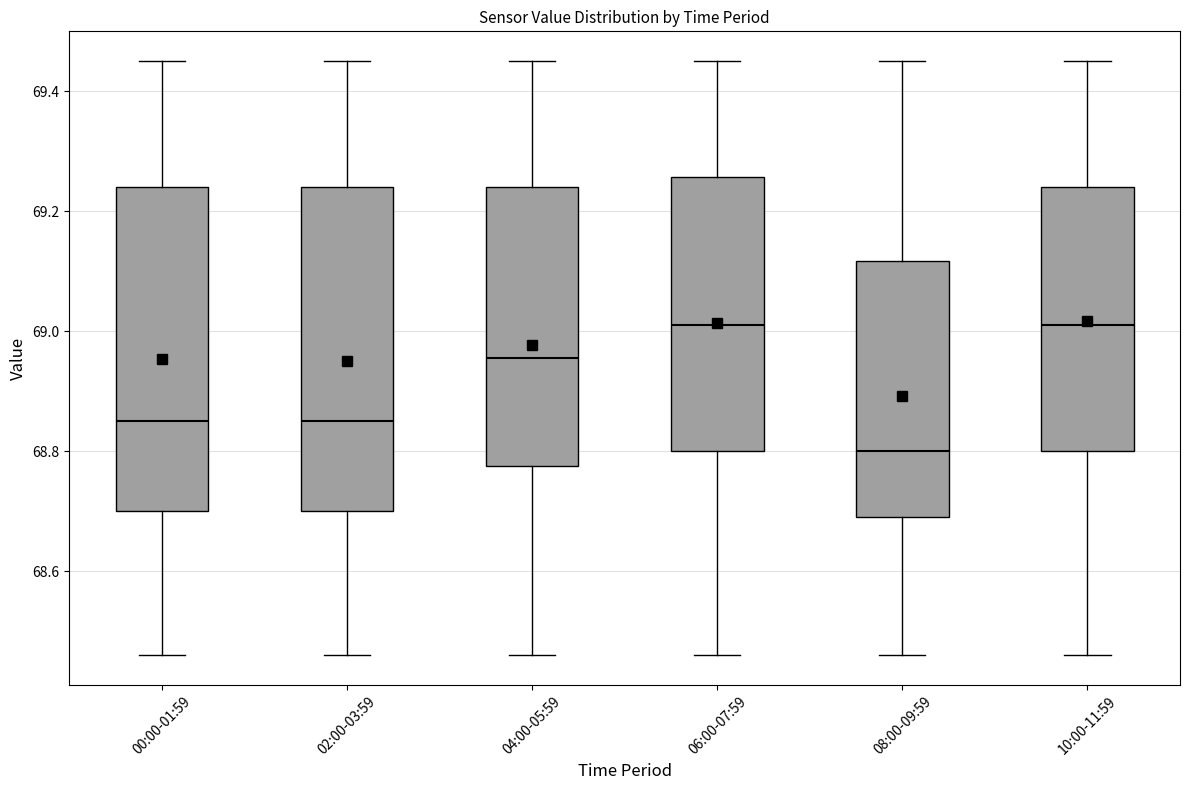

Which box's median line is the lowest?

08:00-09:59